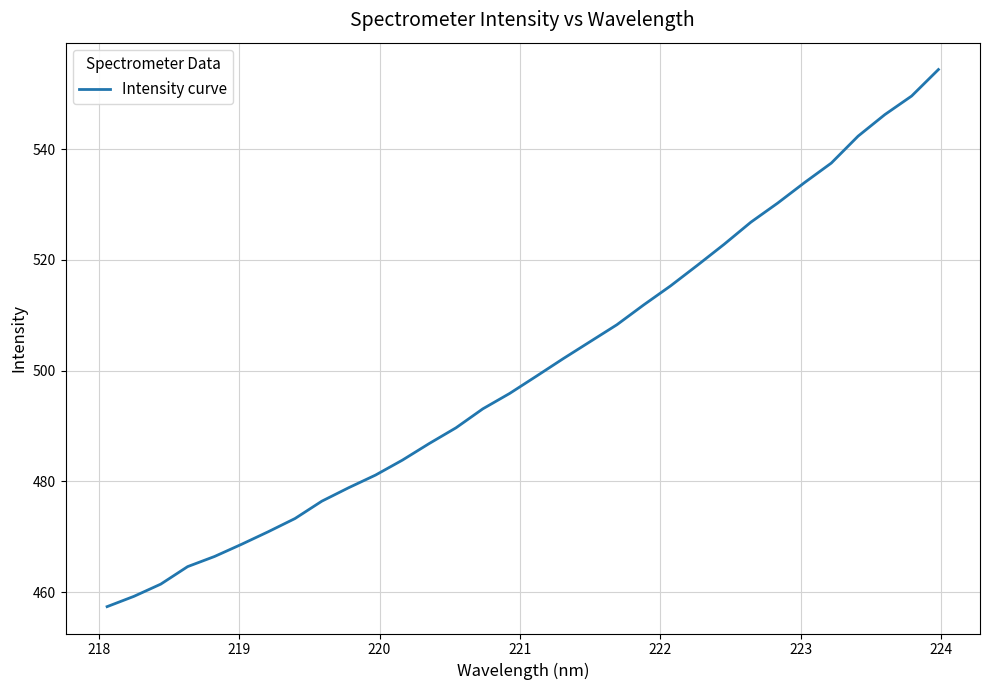

What is the smallest value displayed?

457.4